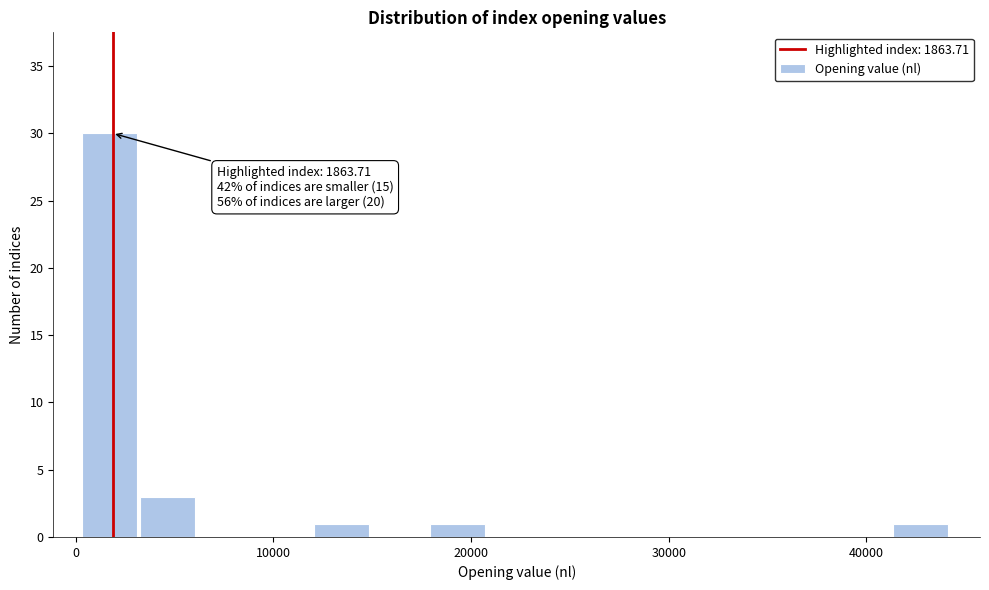

Around what value on the x-axis is the tallest bar? Give the approximate position of its centre, as read against the axis.

2000